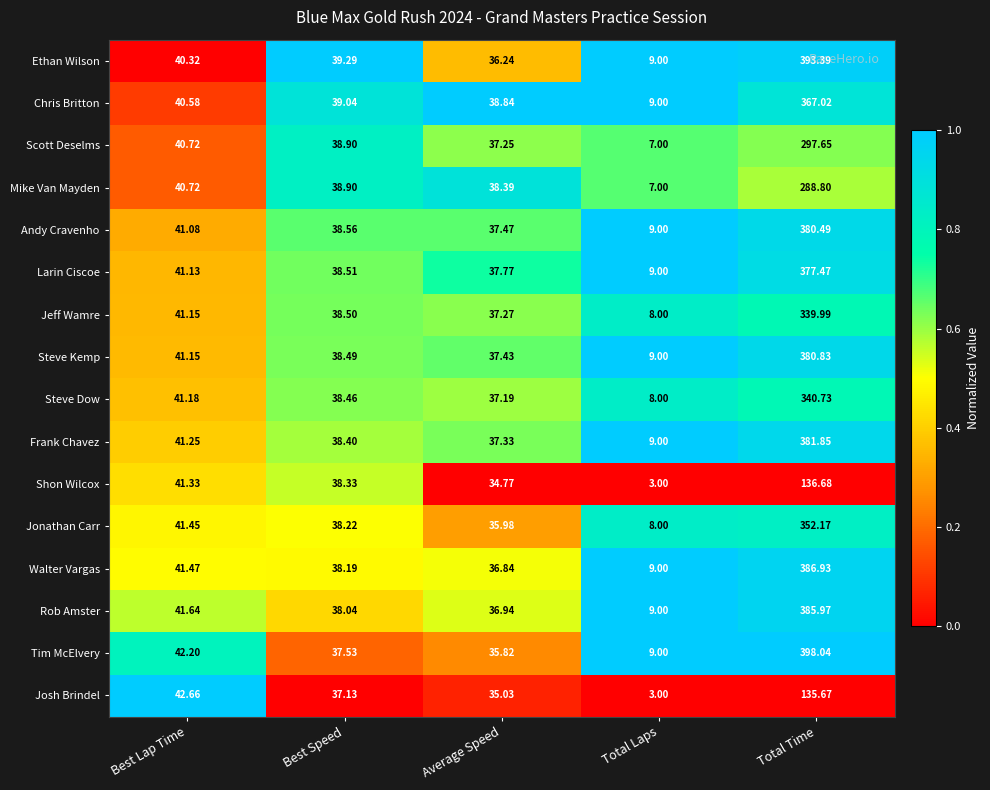

Where does the Ethan Wilson series first go above 39?

Best Lap Time